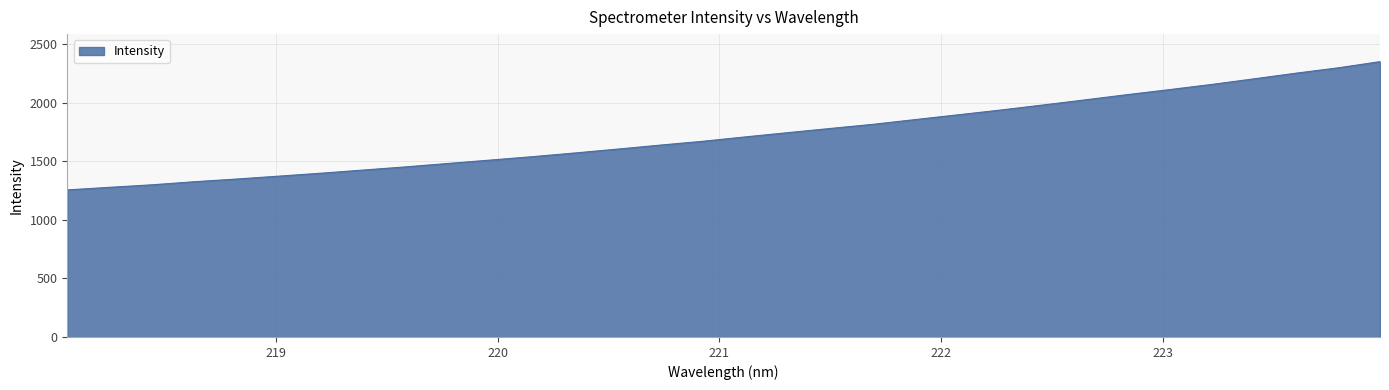

What is the smallest value displayed?

1254.6